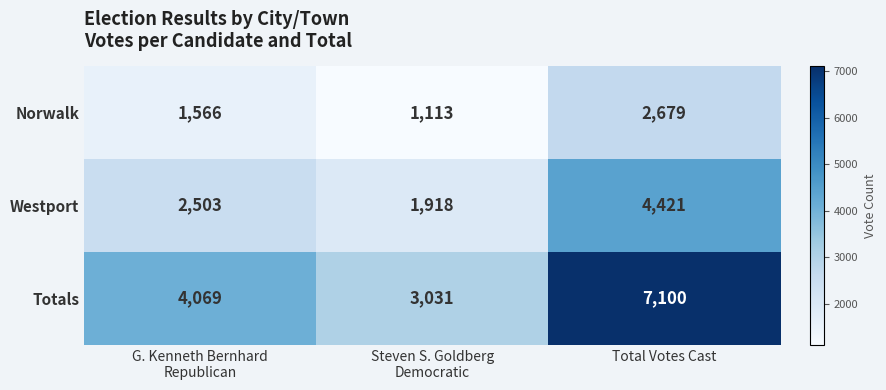

Count the Westport values in the range 1918 to 4421.

3